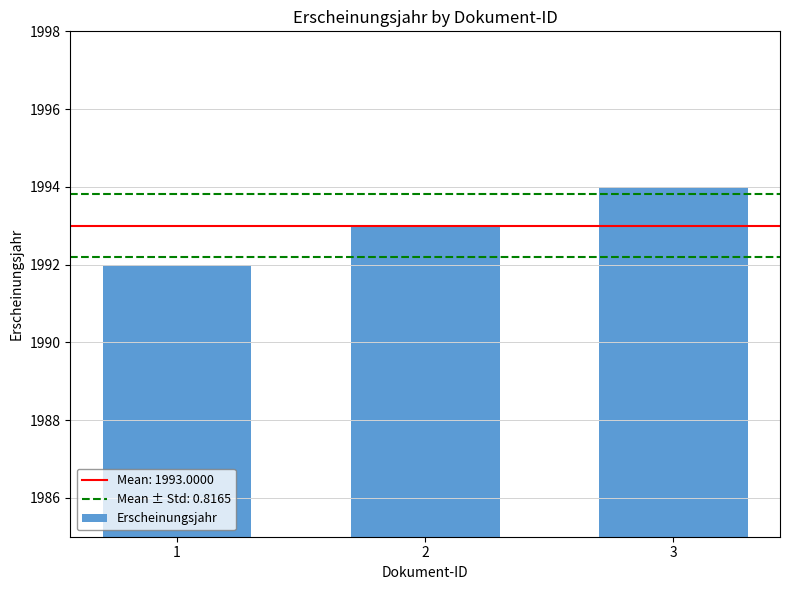

What is the approximate value at 3?

1994